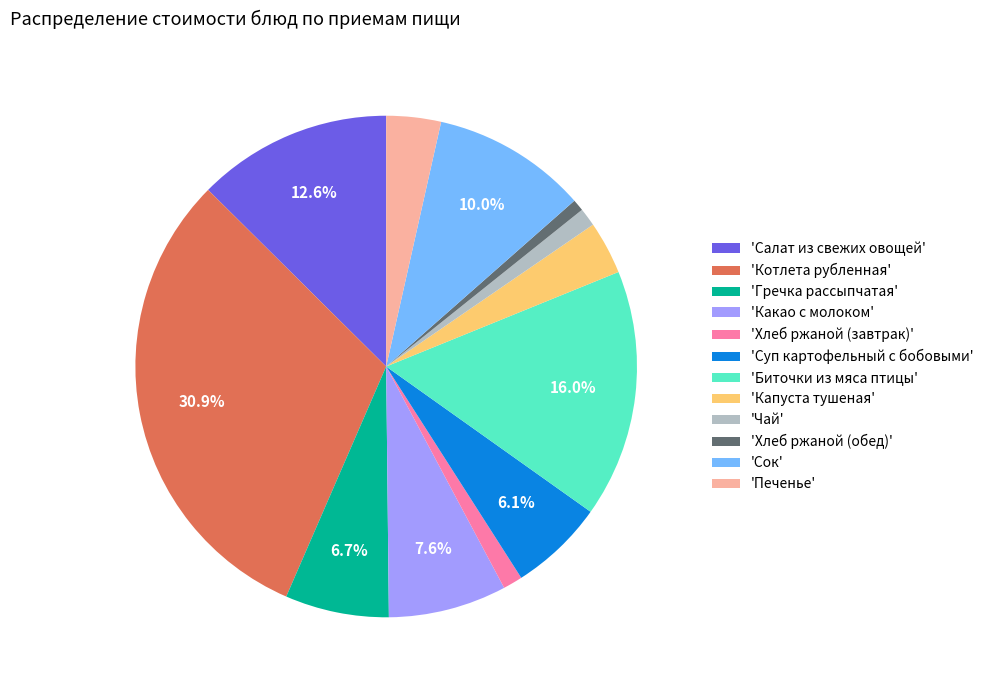

Does any single category account for the majority?

No